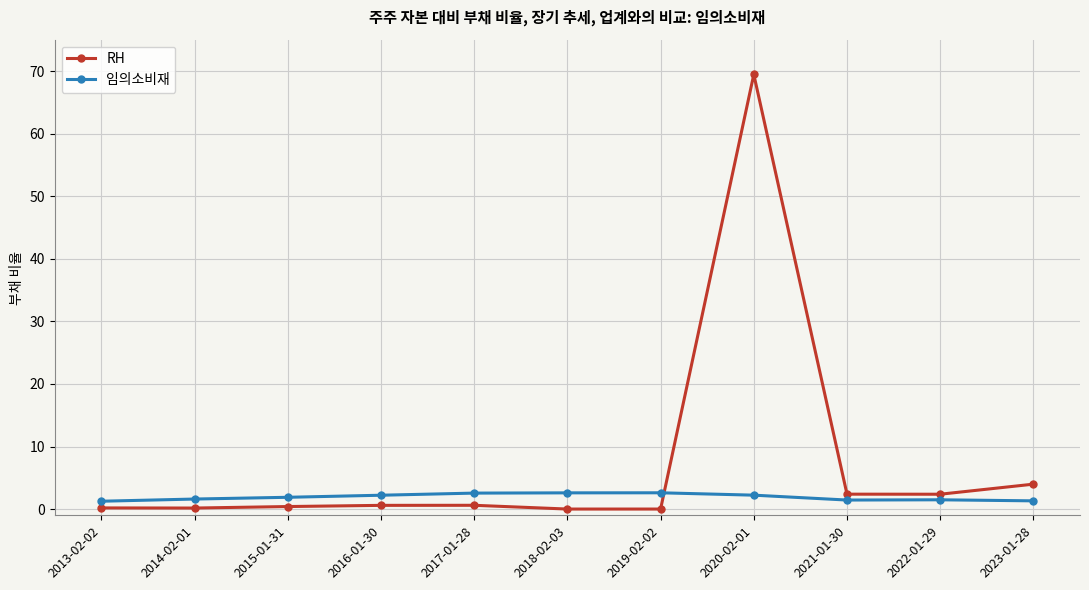

How many data points does each series have?

11